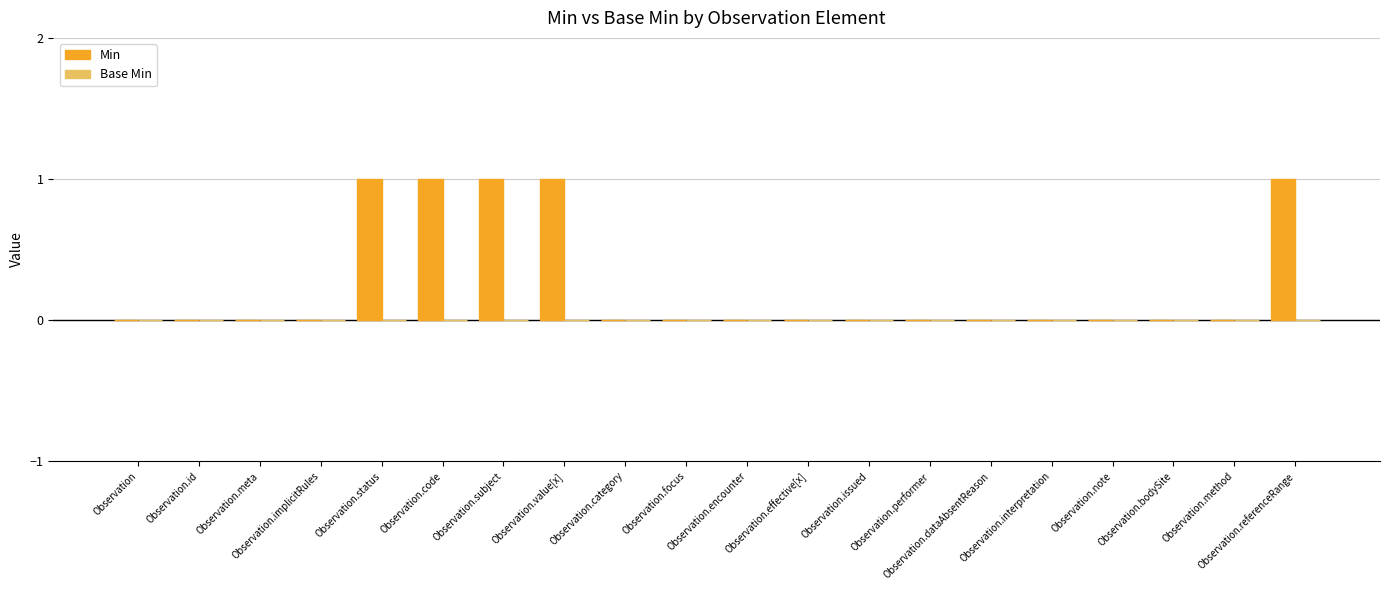

How many series are shown in this chart?

1